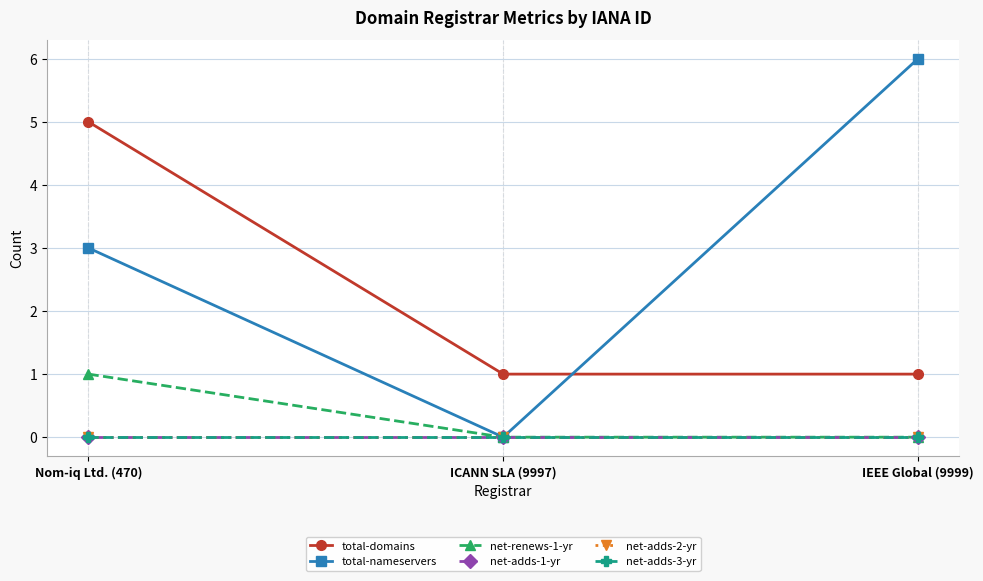

Reading left to right, what are all the values shown in this chart?

total-domains: Nom-iq Ltd. (470)=5	ICANN SLA (9997)=1	IEEE Global (9999)=1
total-nameservers: Nom-iq Ltd. (470)=3	ICANN SLA (9997)=0	IEEE Global (9999)=6
net-renews-1-yr: Nom-iq Ltd. (470)=1	ICANN SLA (9997)=0	IEEE Global (9999)=0
net-adds-1-yr: Nom-iq Ltd. (470)=0	ICANN SLA (9997)=0	IEEE Global (9999)=0
net-adds-2-yr: Nom-iq Ltd. (470)=0	ICANN SLA (9997)=0	IEEE Global (9999)=0
net-adds-3-yr: Nom-iq Ltd. (470)=0	ICANN SLA (9997)=0	IEEE Global (9999)=0